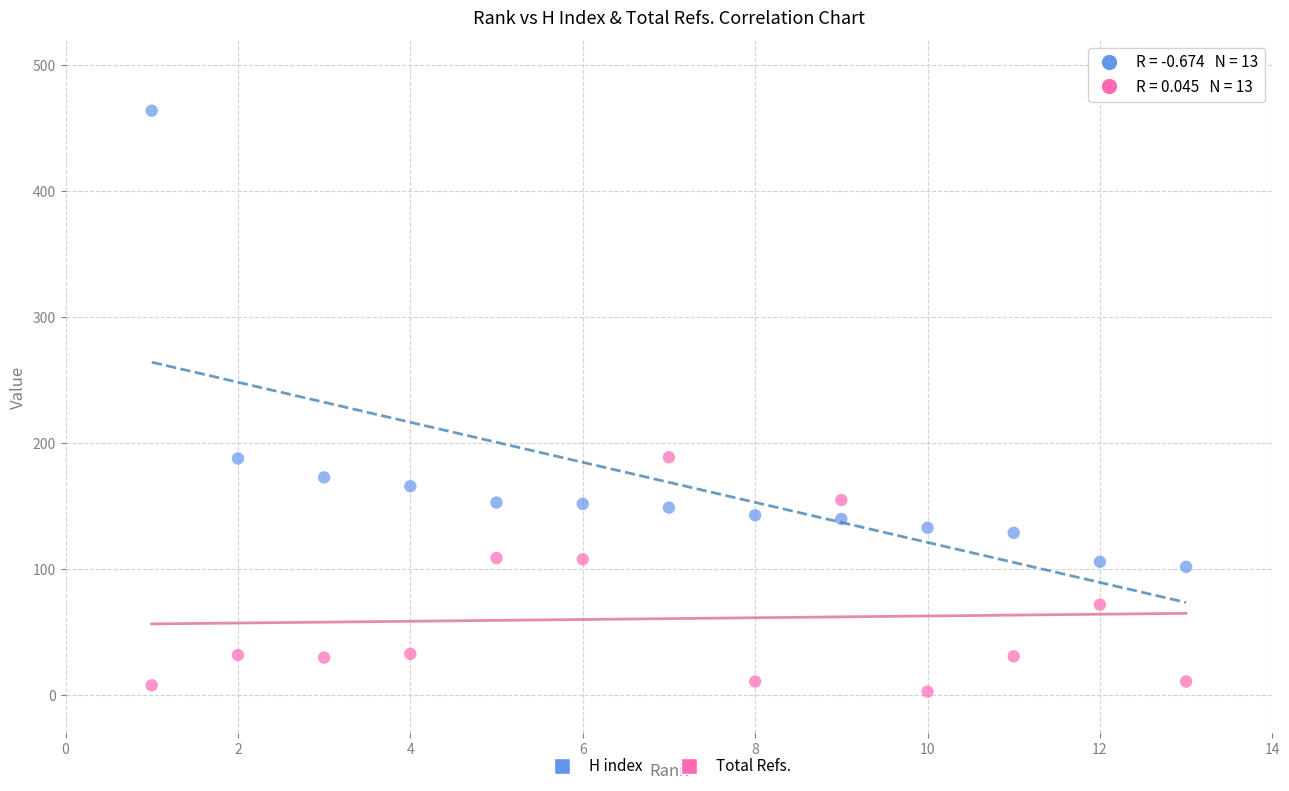

Which series reaches the minimum Y coordinate?

Total Refs.